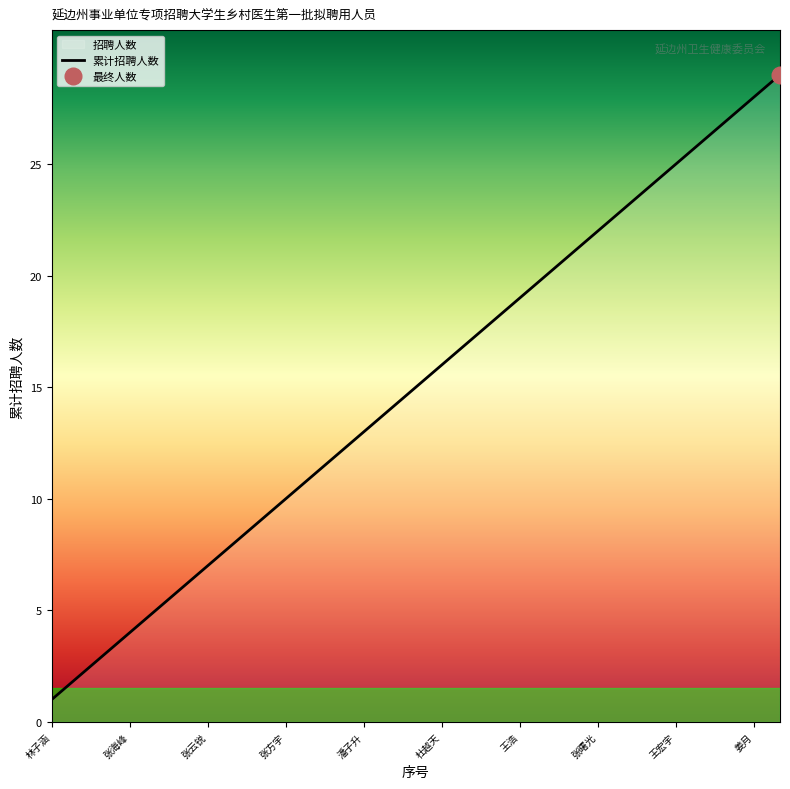

What is the greatest value displayed?

29